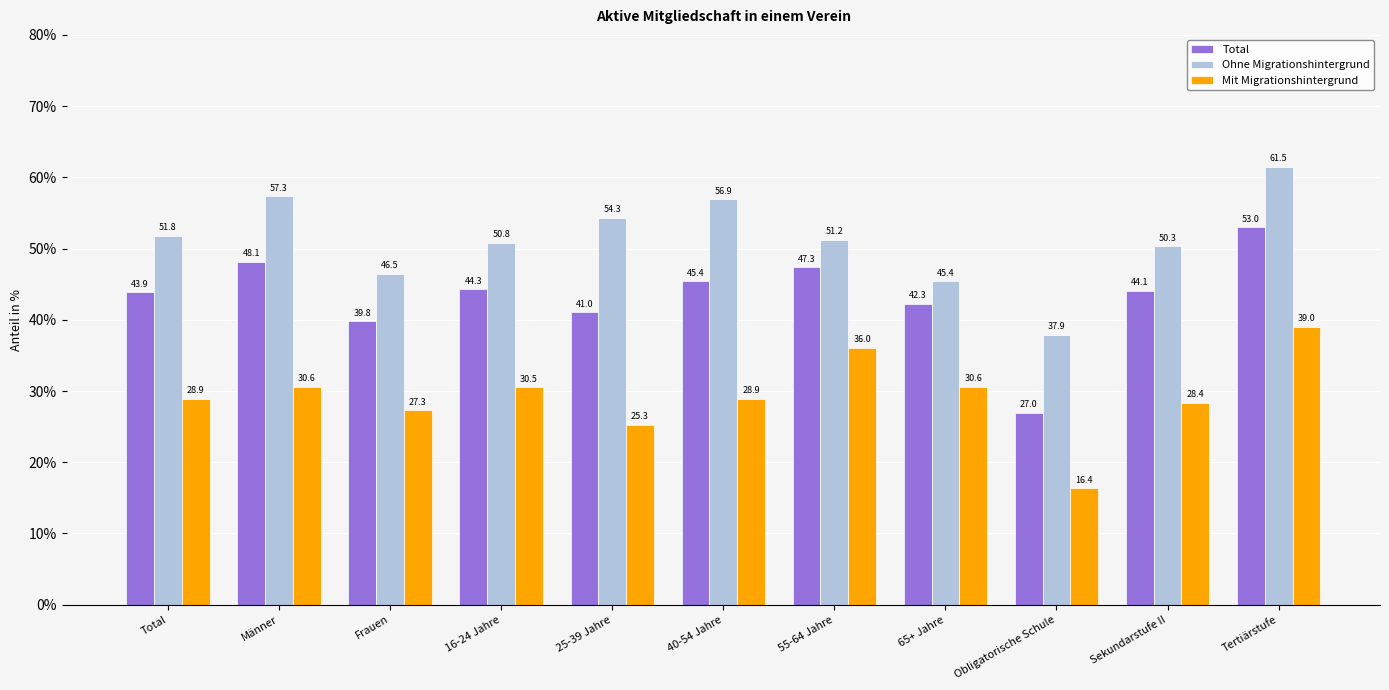

List the series in order of their overall mean, highest first.

Ohne Migrationshintergrund, Total, Mit Migrationshintergrund